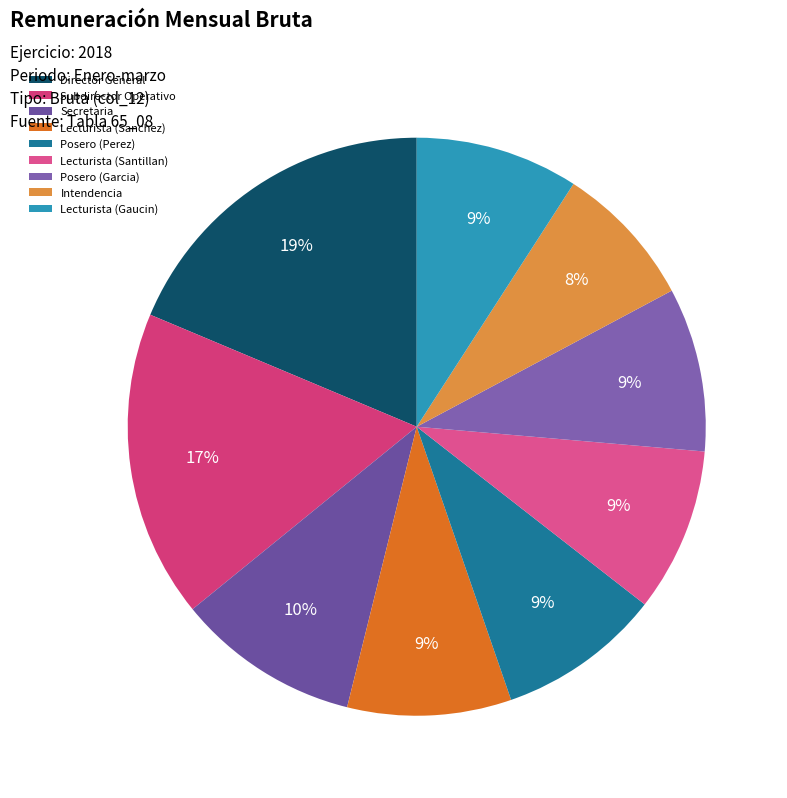

What is the smallest slice in the pie chart?

Intendencia